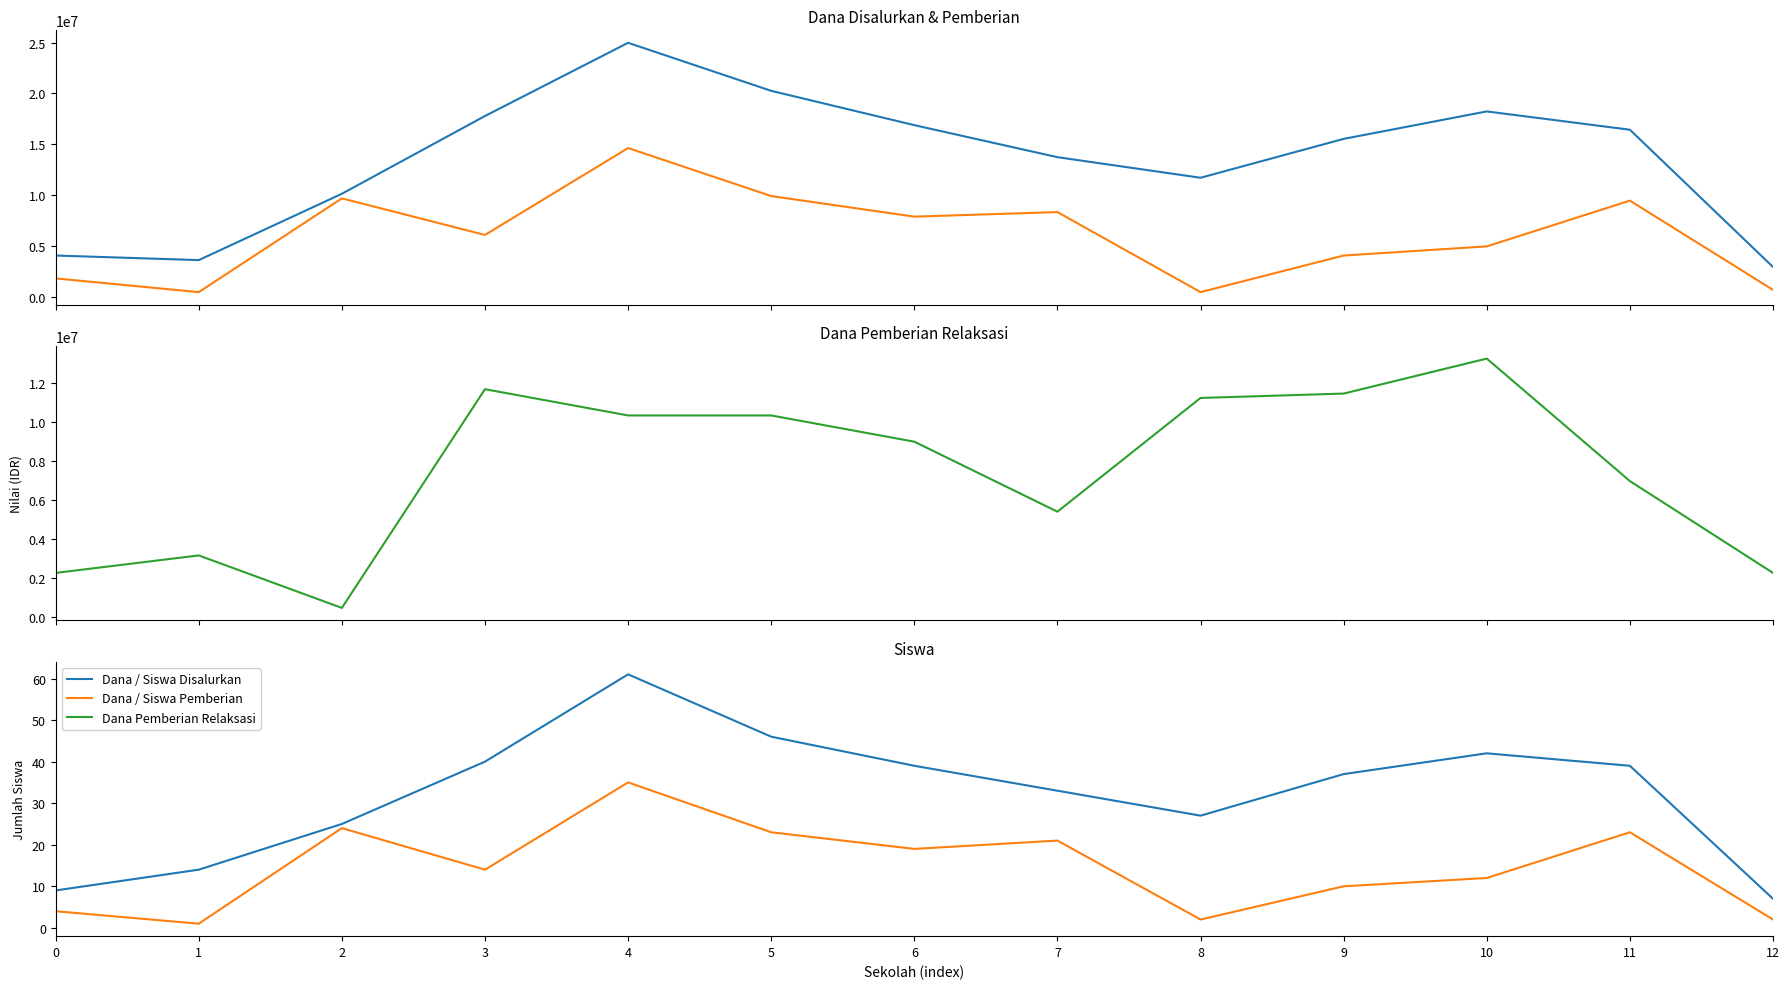

Where does the Siswa Disalurkan series first go above 37?

3